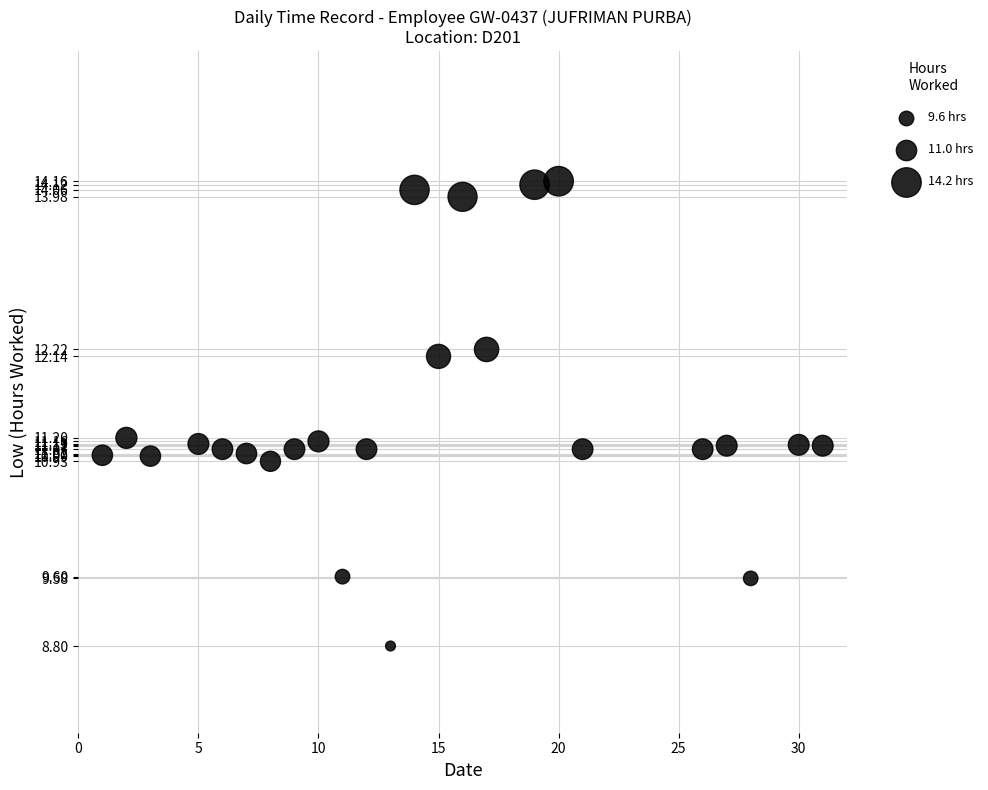

What is the range of Y values (max minus min)?

5.4